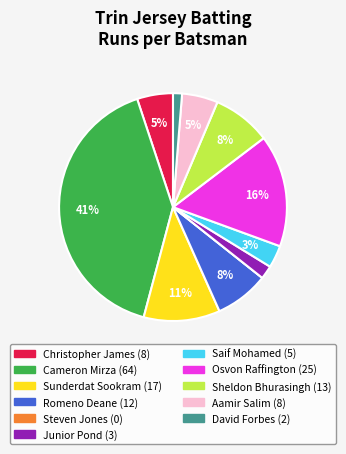

Which slice is the largest?

Cameron Mirza